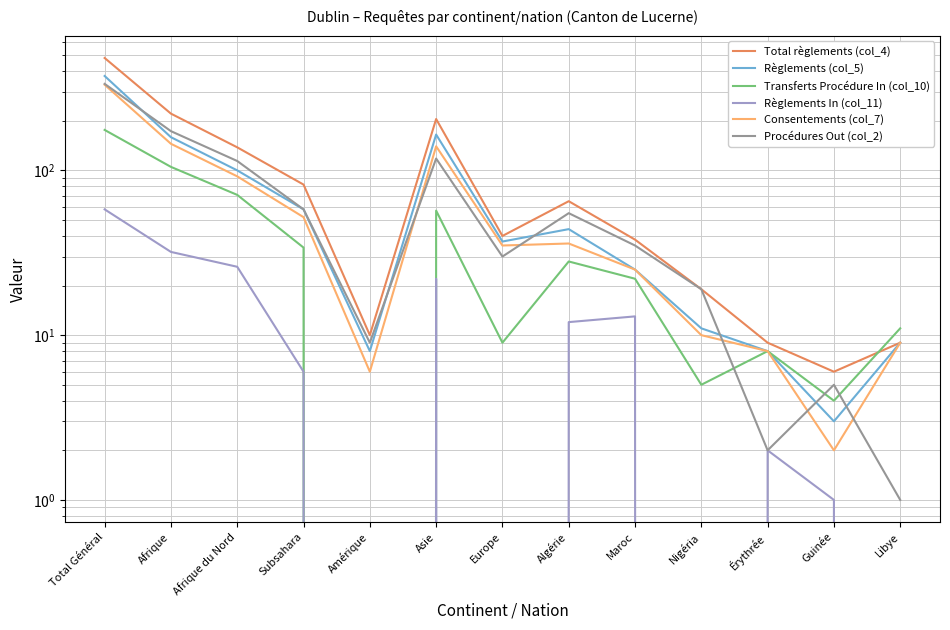

At Europe, list the series in order from largest to smallest.

Total règlements (col_4), Règlements (col_5), Consentements (col_7), Procédures Out (col_2), Transferts Procédure In (col_10), Règlements In (col_11)